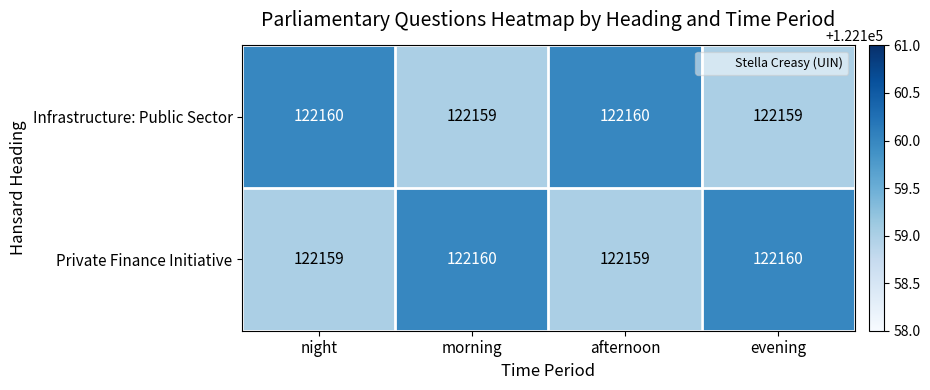

At how many categories does at least one series exceed 122159?

4